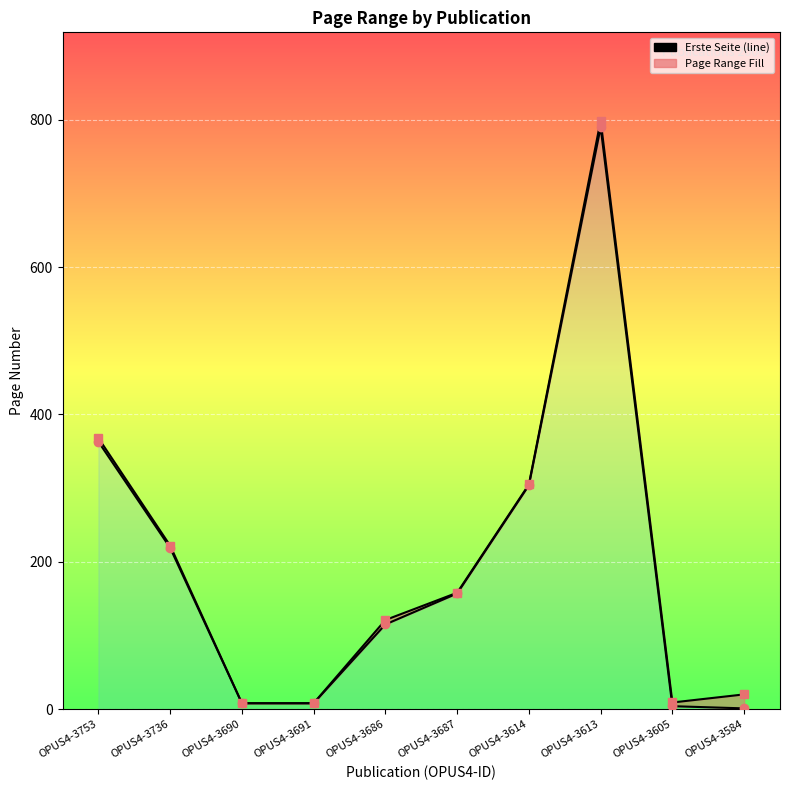

True or false: Letzte Seite and Erste Seite cross at least once.

False